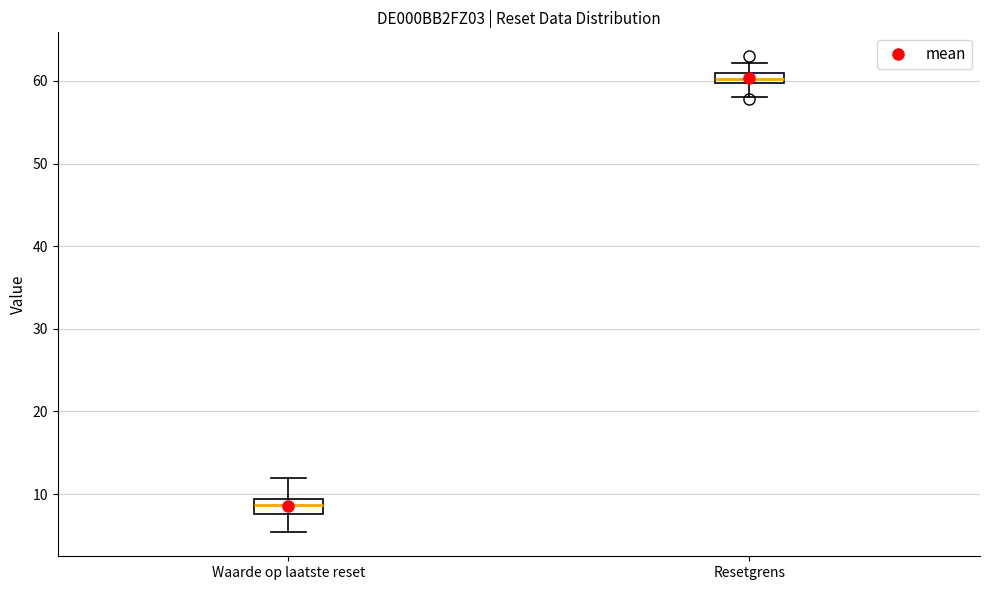

Where is the upper edge of the box for Waarde op laatste reset on the y-axis? The values are not printed on the chart, so give them approximately, as read against the axis.

9